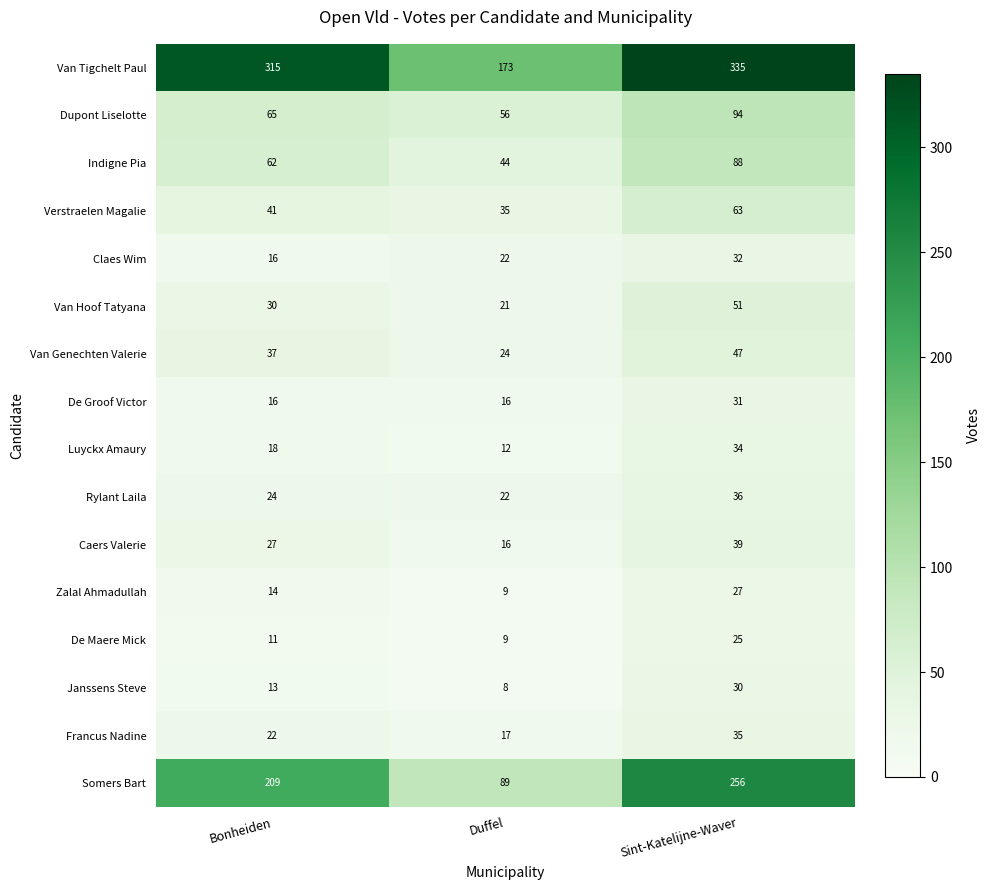

How many categories are shown in the chart?

3